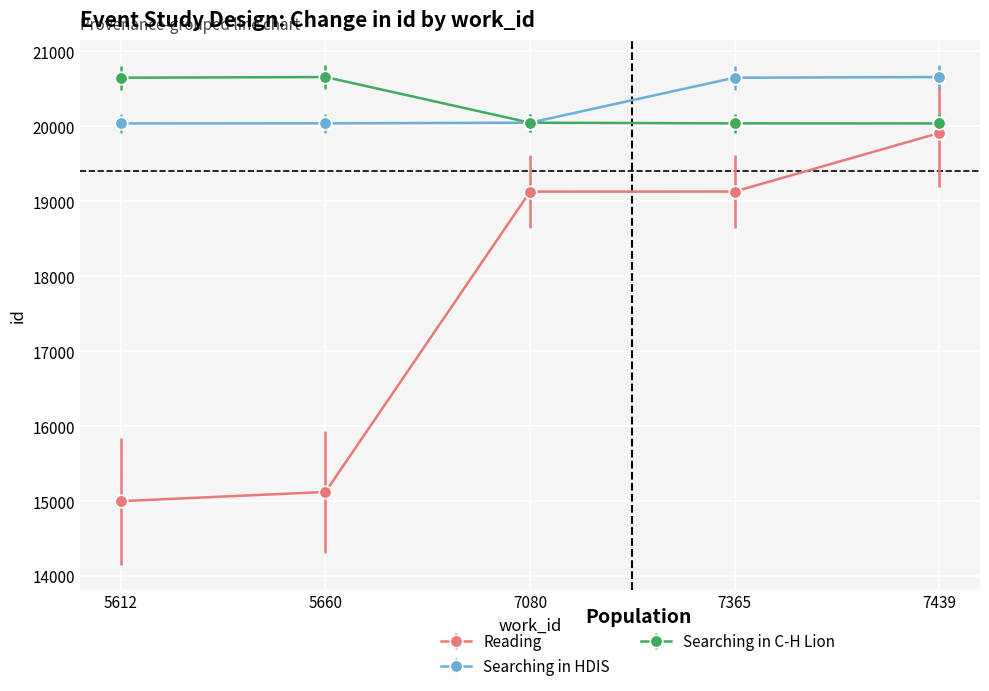

The Searching in C-H Lion series shows 20048 at 7080. True or false?

True